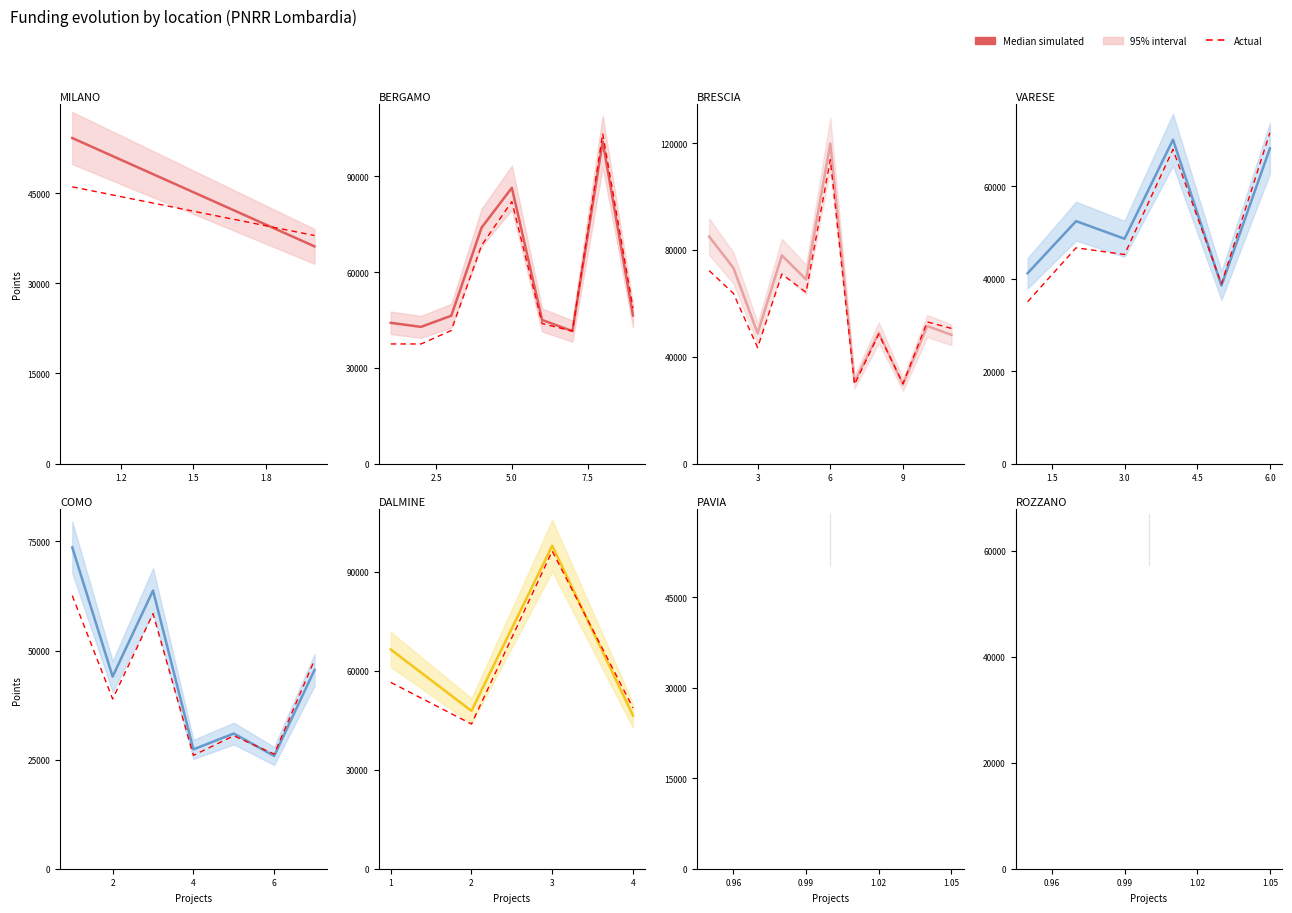

What is the label of the 1st point from the right?

1.8